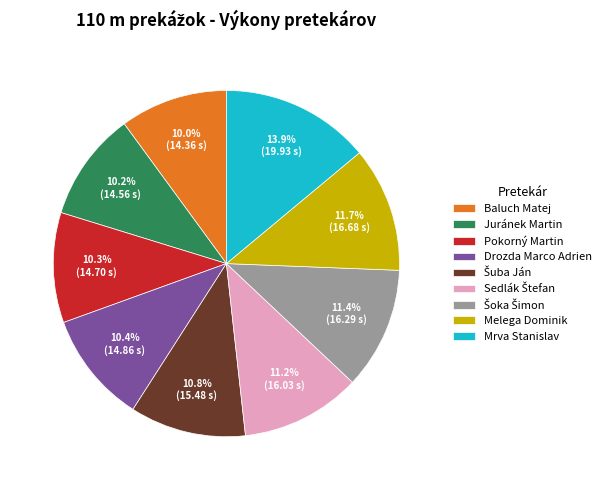

To the nearest percent, what is the average slice percentage?

11%